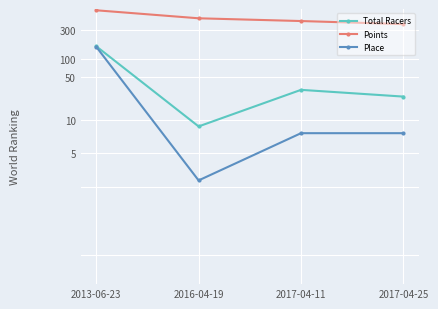

Is the value of Total Racers at 2017-04-11 greater than the value of Place at 2016-04-19?

Yes